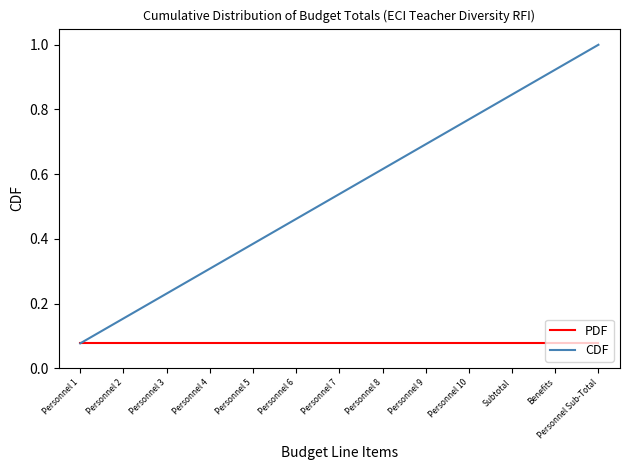

Rank the series at Personnel 10 from highest to lowest value.

CDF, PDF